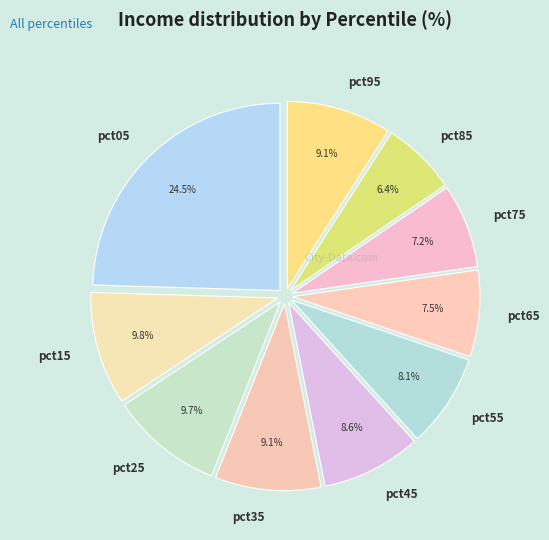

How many segments does this pie chart have?

10